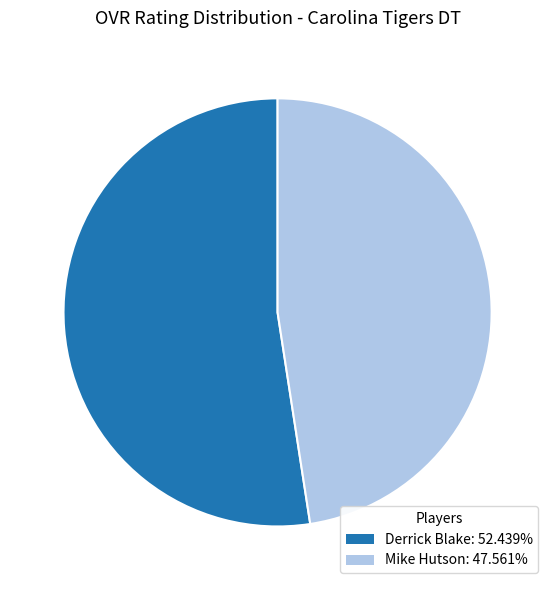

The Derrick Blake slice represents 67% of the pie. True or false?

False